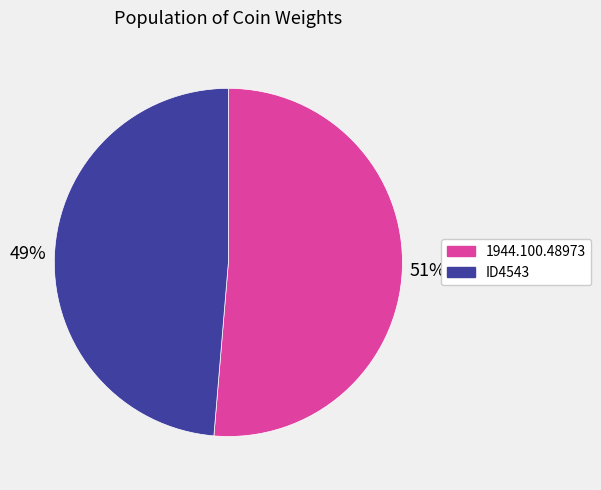

Do ID4543 and 1944.100.48973 together represent more than half of the pie?

Yes